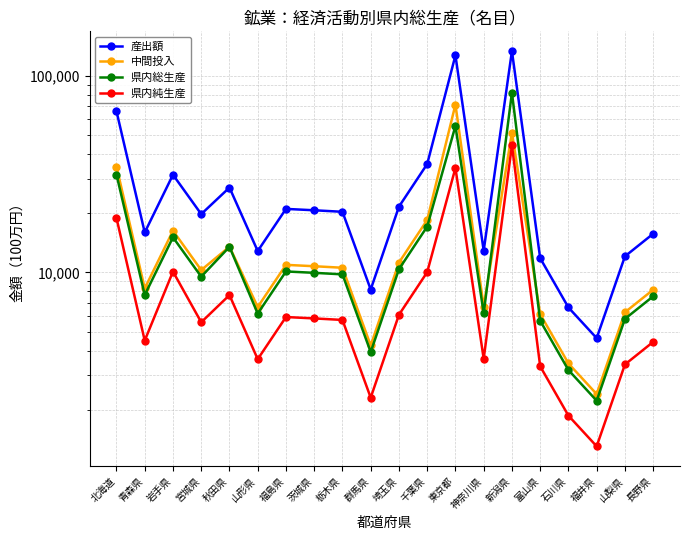

At which label does 県内純生産 reach its peak?

新潟県